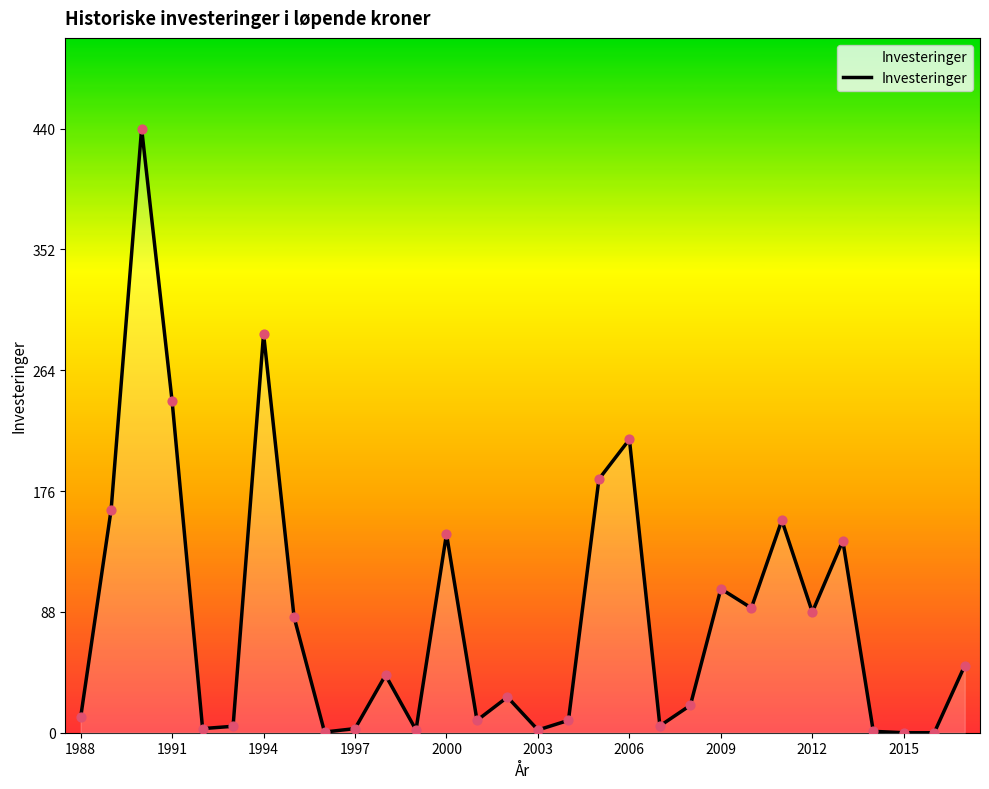

What is the difference between the maximum and minimum values?

440.8